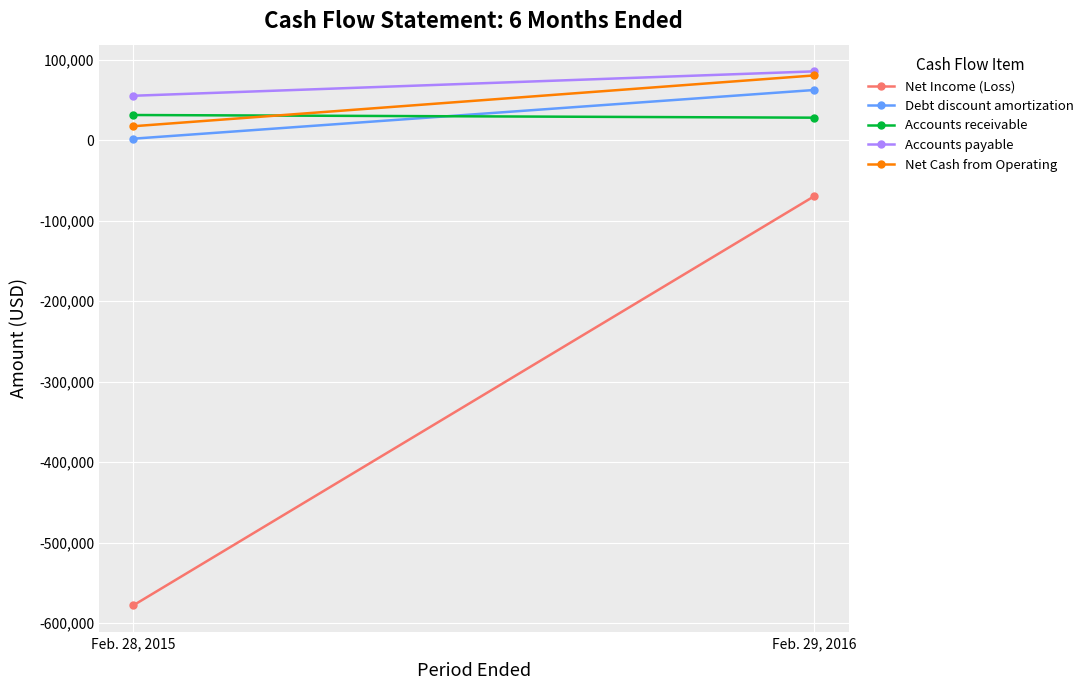

What is the greatest value displayed?

85701